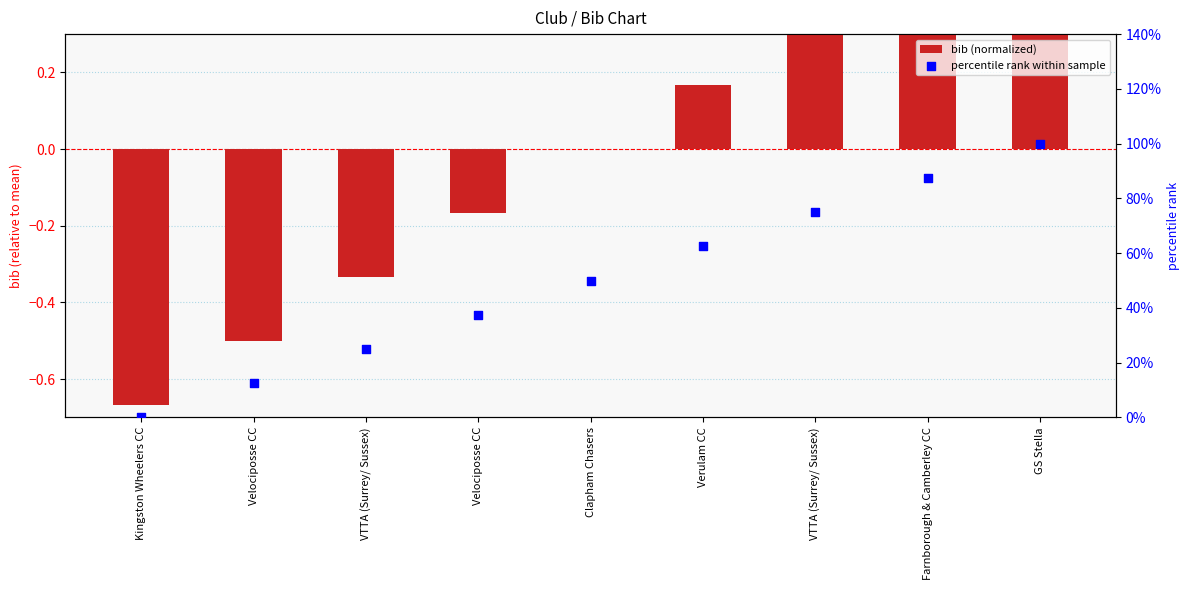

Is the value of bib (normalized) at Clapham Chasers greater than the value of percentile rank within sample at Velociposse CC?

No